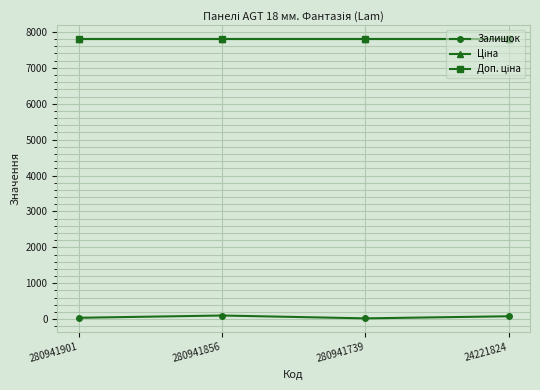

Reading left to right, extract all data points from this chart.

Залишок: 39.0	102.0	23.0	81.0
Ціна: 7792.9	7792.9	7792.9	7792.9
Доп. ціна: 7792.9	7792.9	7792.9	7792.9